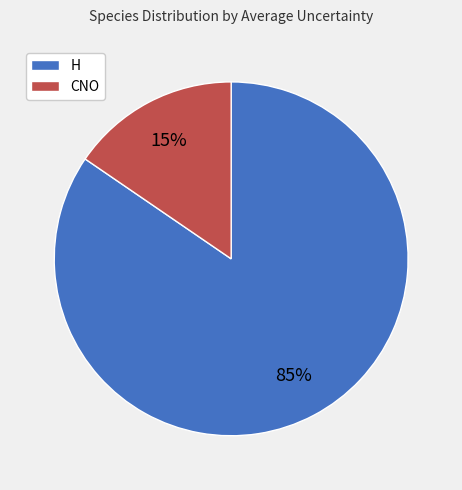

True or false: H accounts for 85% of the total.

True